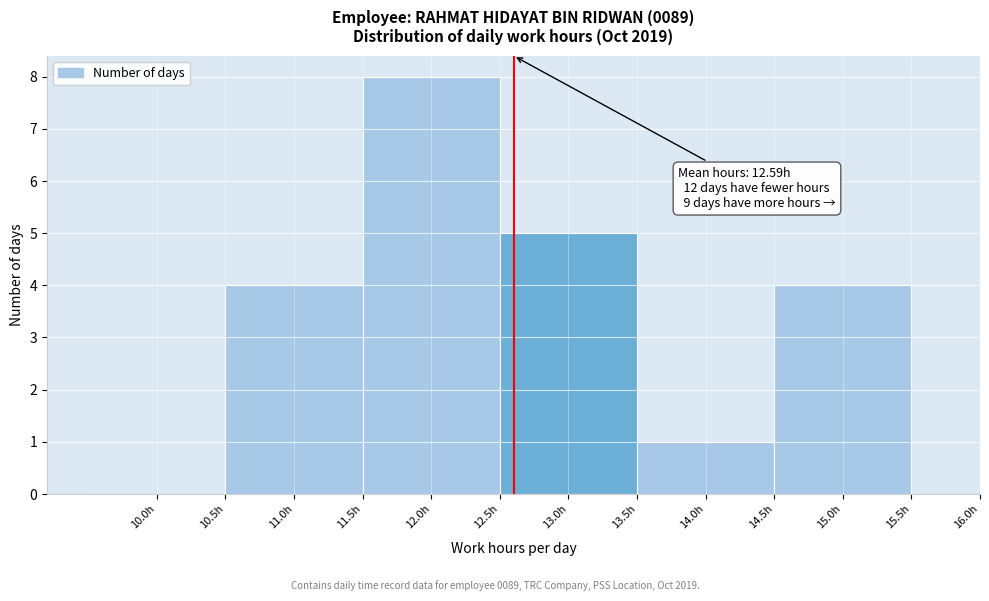

Which range on the x-axis has the tallest bar?

11.5 to 12.5